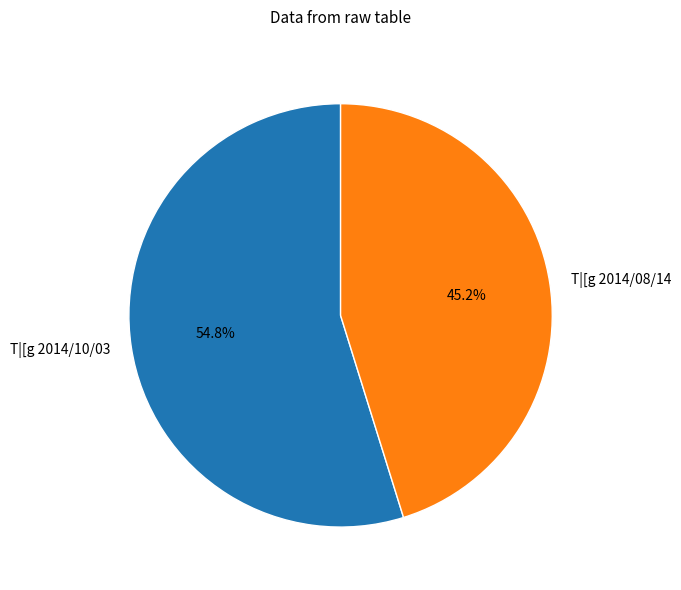

To the nearest percent, what percentage of the pie is T|[g 2014/08/14?

45%